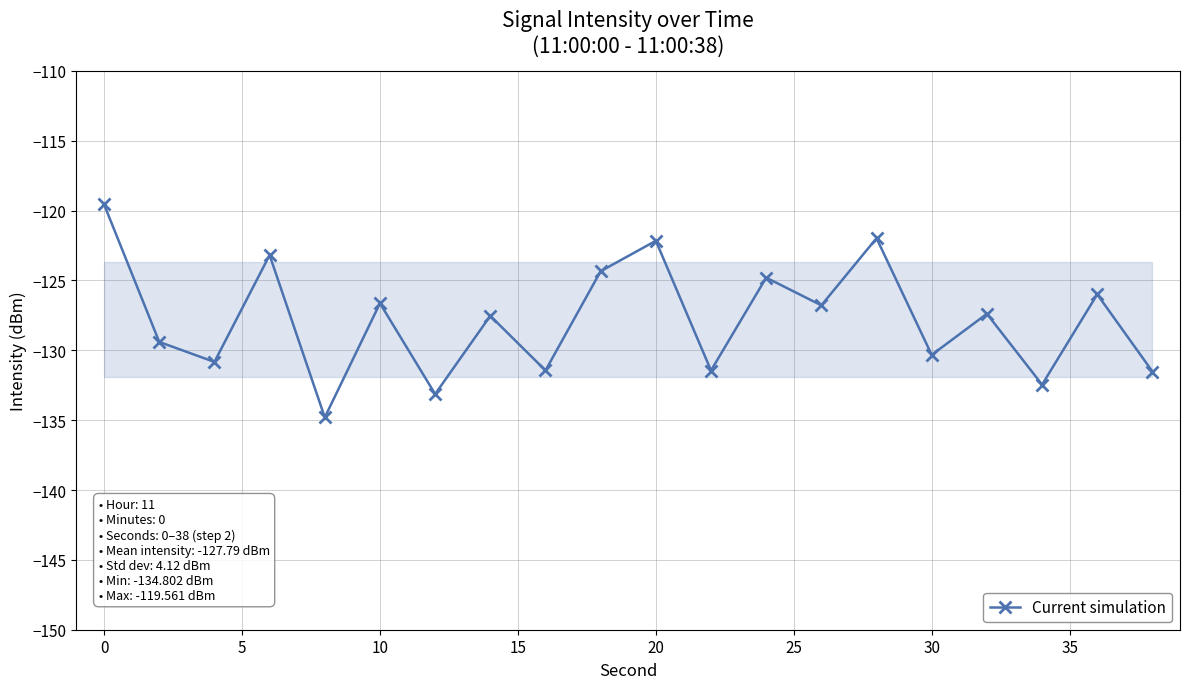

What is the maximum value shown in the chart?

-119.6